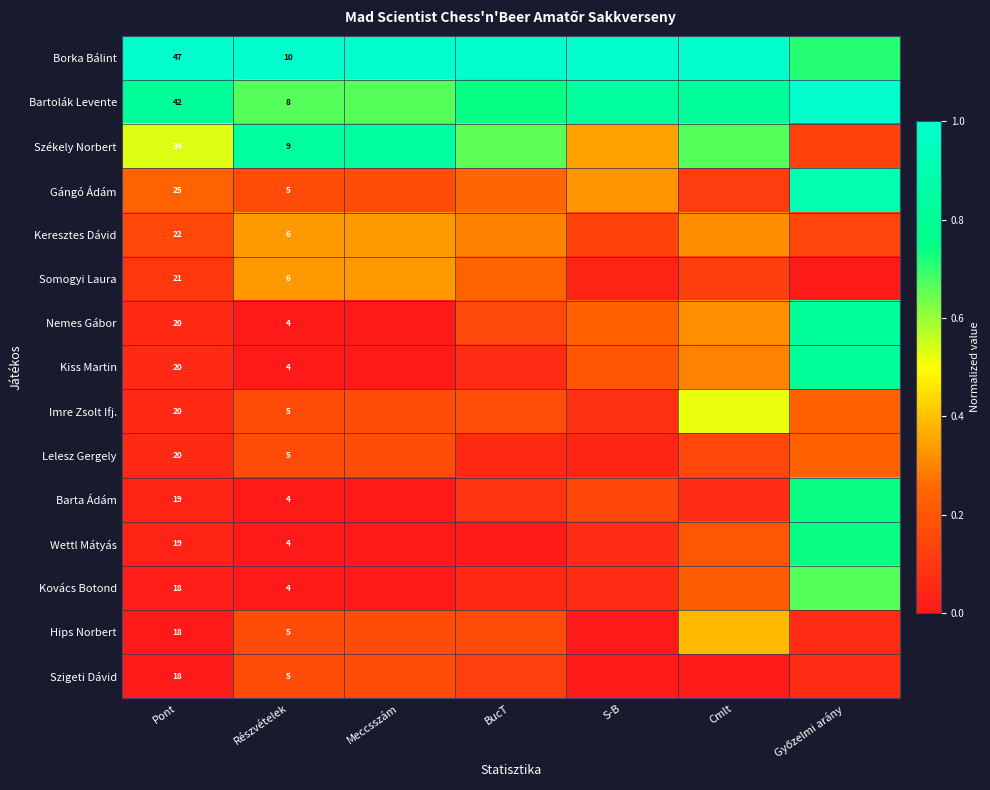

What is the spread (max minus min) of values at Pont?

29.0